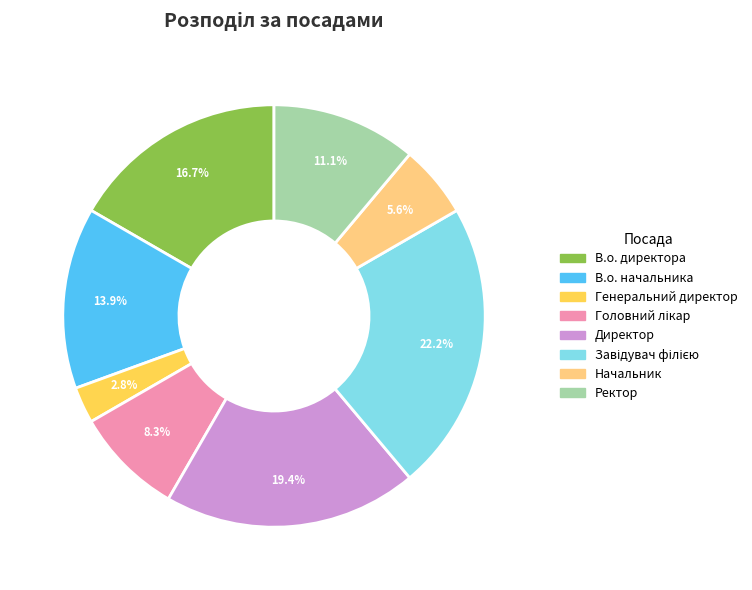

How many slices are in this pie chart?

8